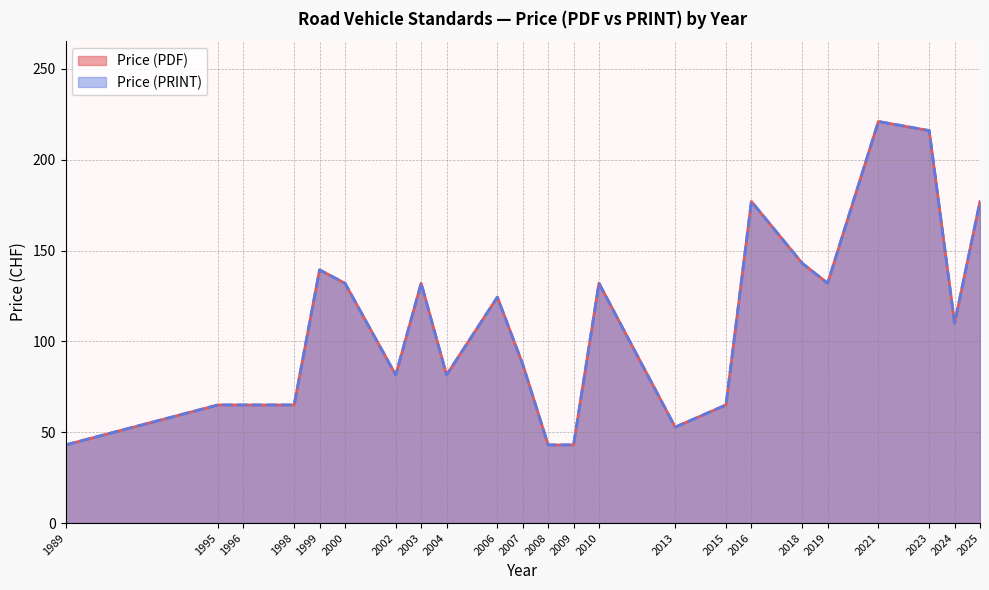

Does the chart have visible grid lines?

Yes